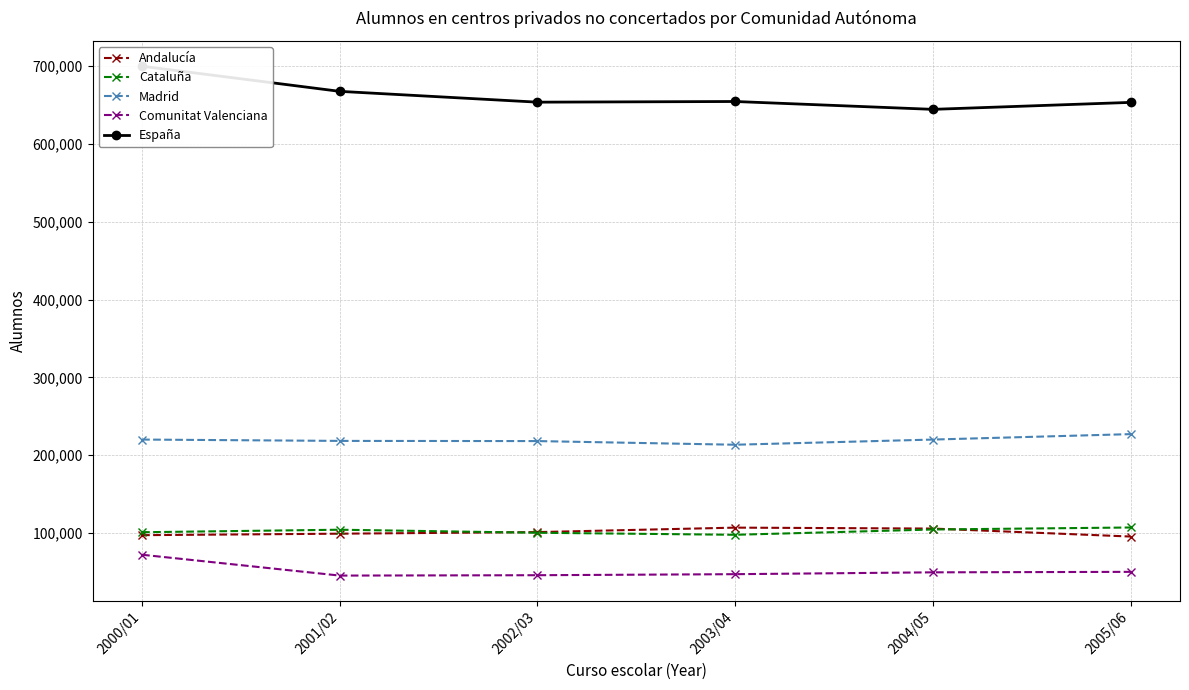

What is the maximum value for Comunitat Valenciana?

71918